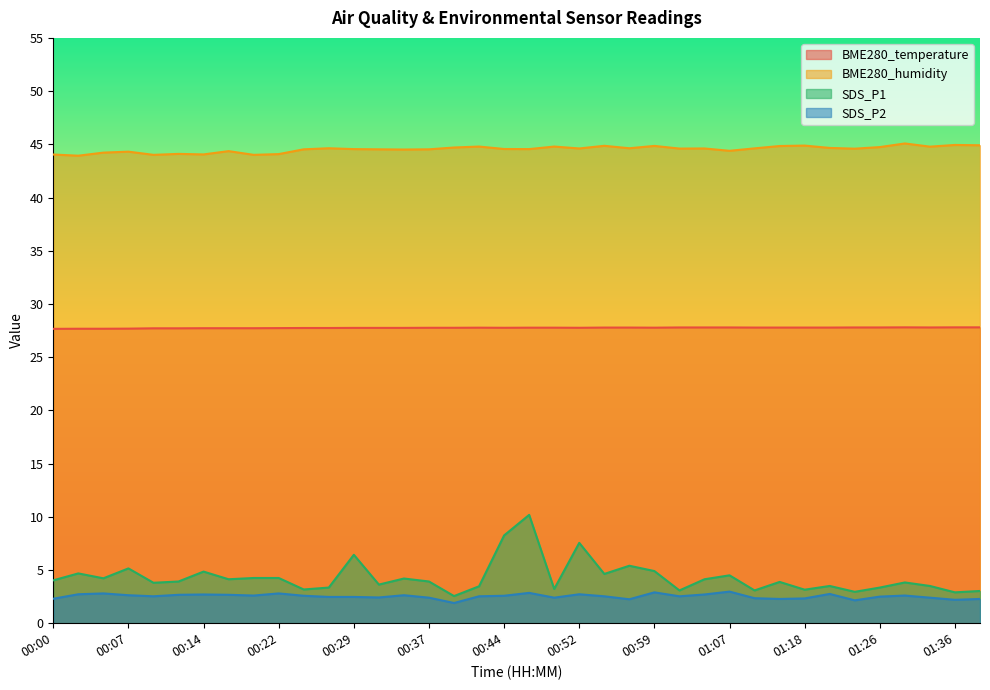

At which category is the sum across all series the highest?

00:47